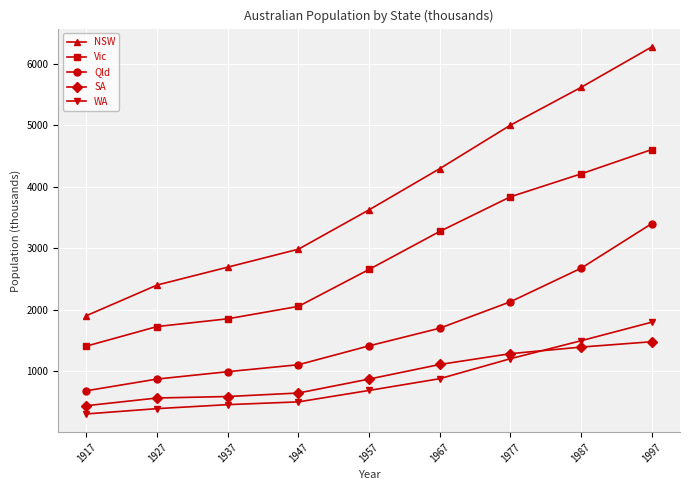

True or false: SA and NSW intersect in this chart.

False